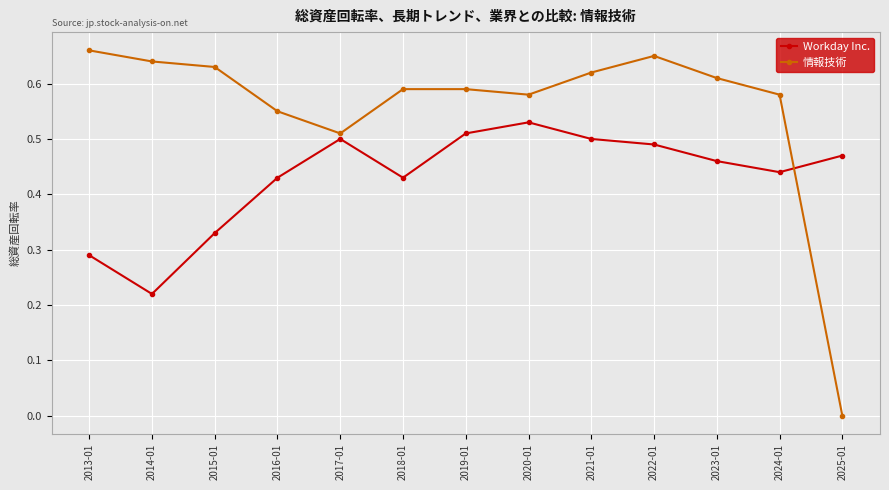

Rank the series by their average value, from lowest to highest.

Workday Inc., 情報技術